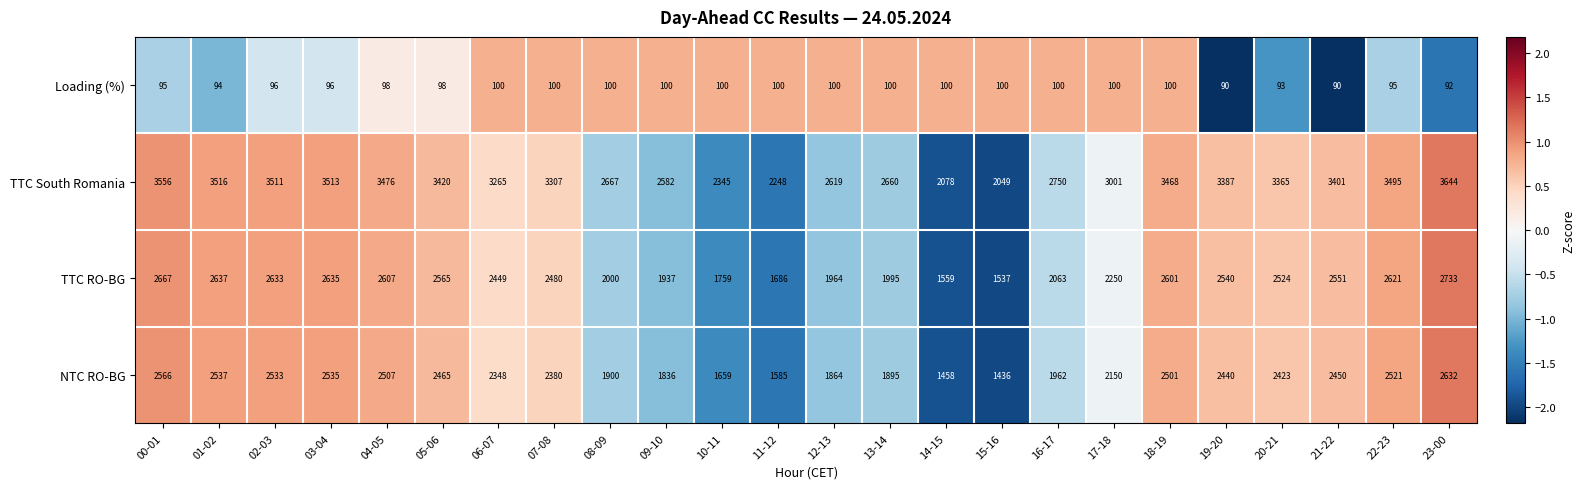

What is the difference between the highest and lowest values at 07-08?

3207